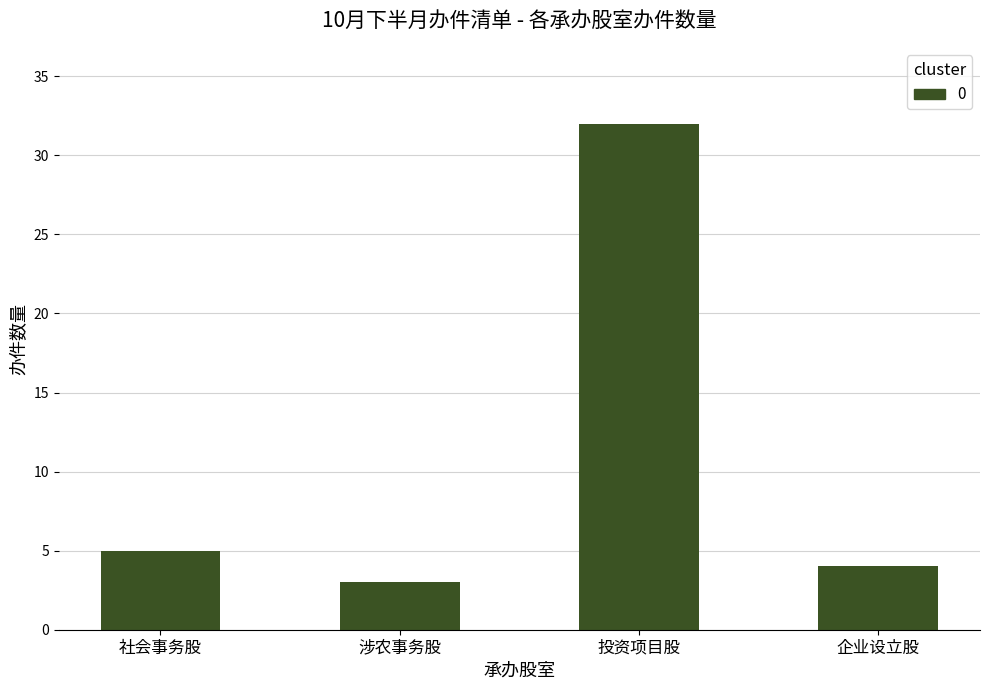

At which category does the chart reach its minimum across all series?

涉农事务股